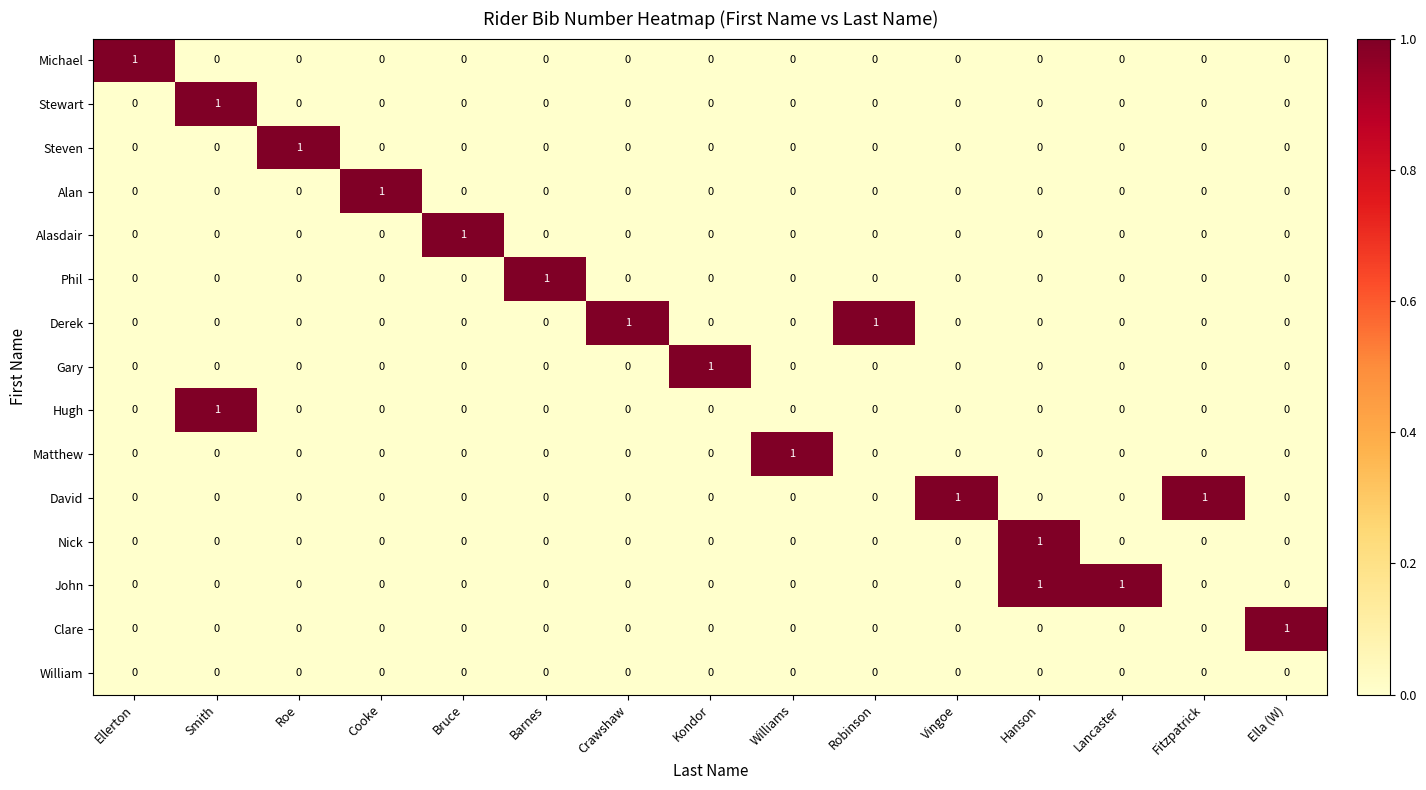

Count the Alasdair values in the range 0 to 1.

15